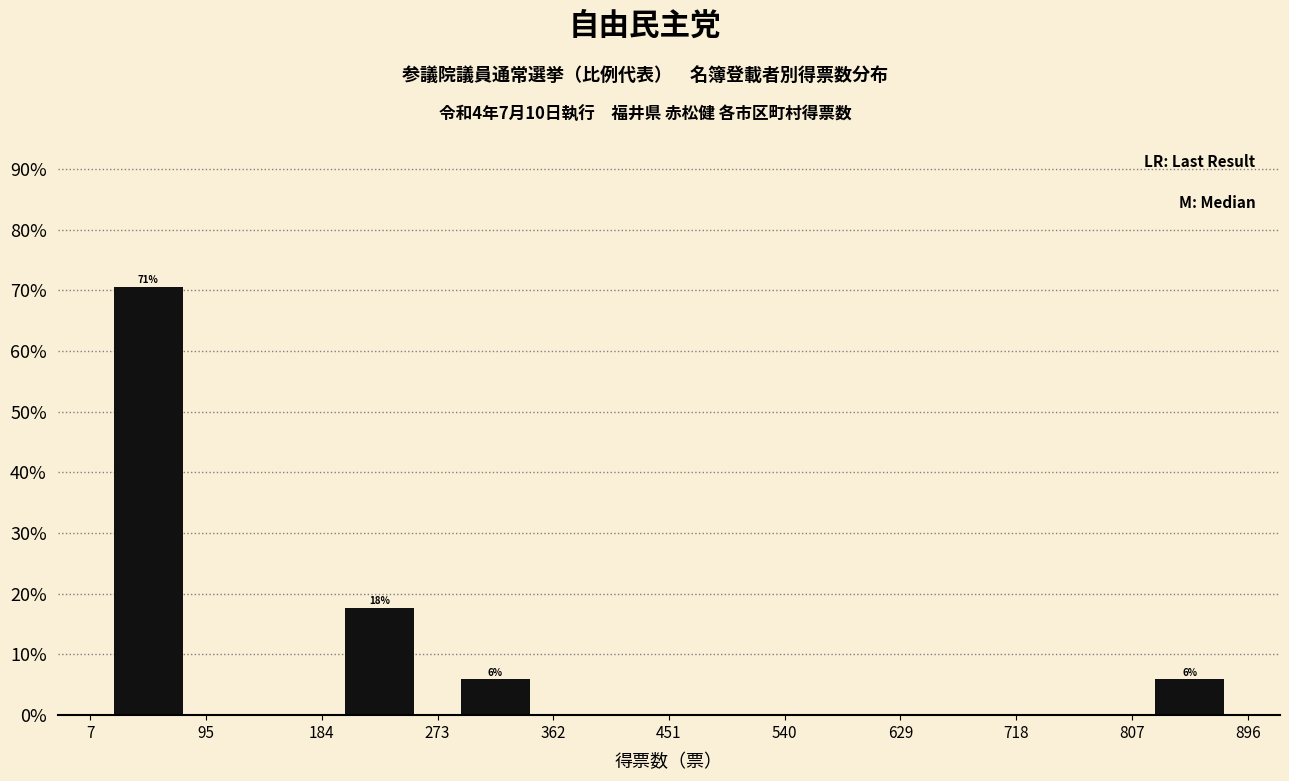

Over which range of the x-axis is the bar tallest?

7 to 95